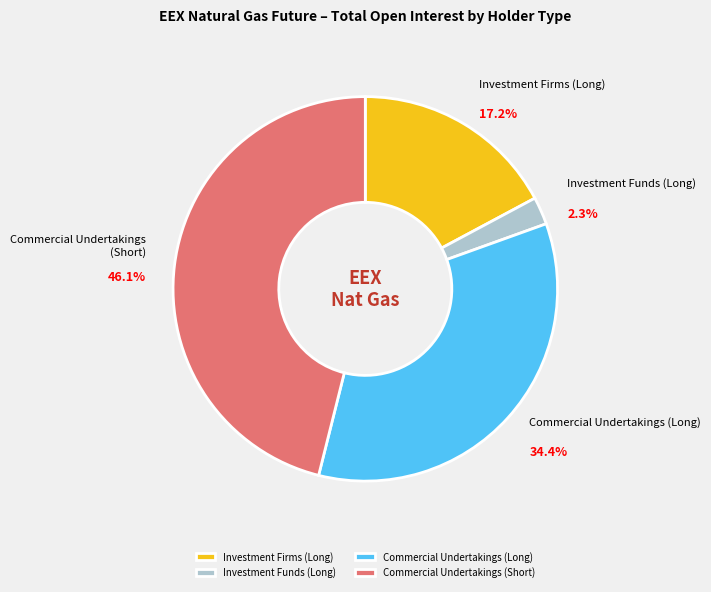

What percentage is the Commercial Undertakings (Short) slice, to the nearest percent?

46%